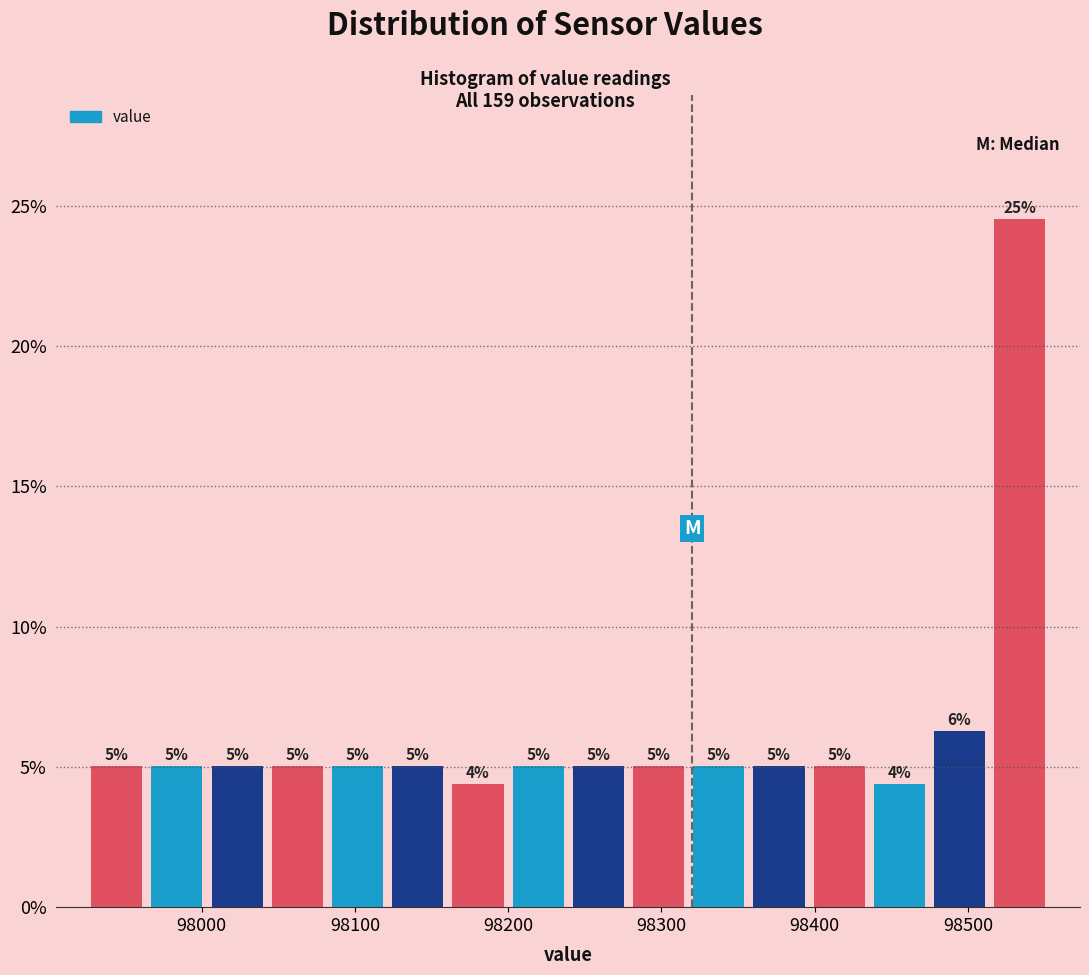

Read against the x-axis, roughly where is the centre of the tallest bar?

98530